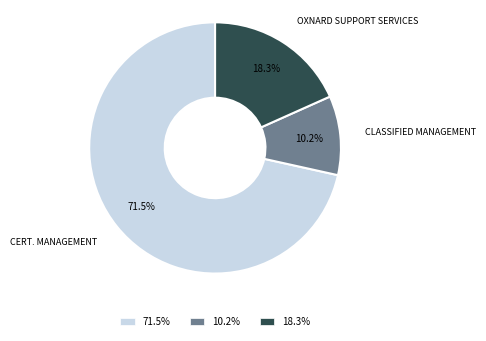

Is there any slice that represents more than half of the pie?

Yes